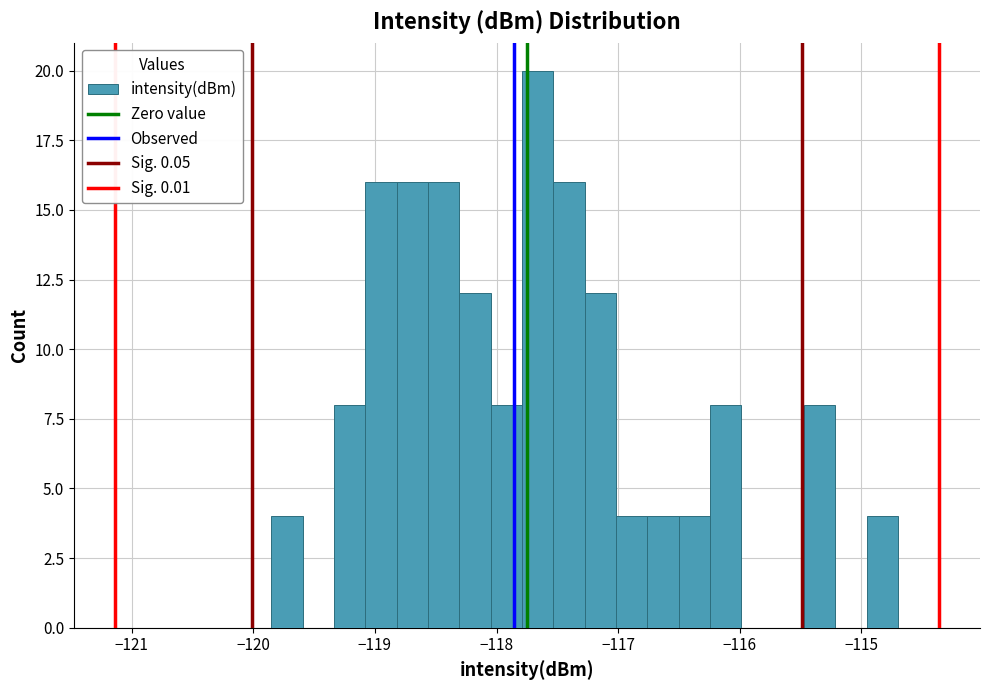

Read against the x-axis, roughly where is the centre of the tallest bar?

-117.7